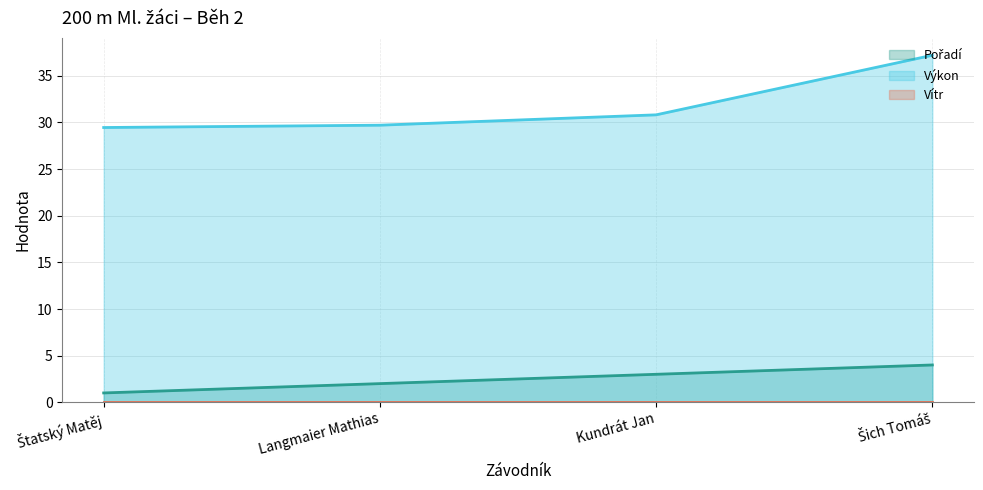

What is the approximate value of Výkon at Kundrát Jan?

30.8